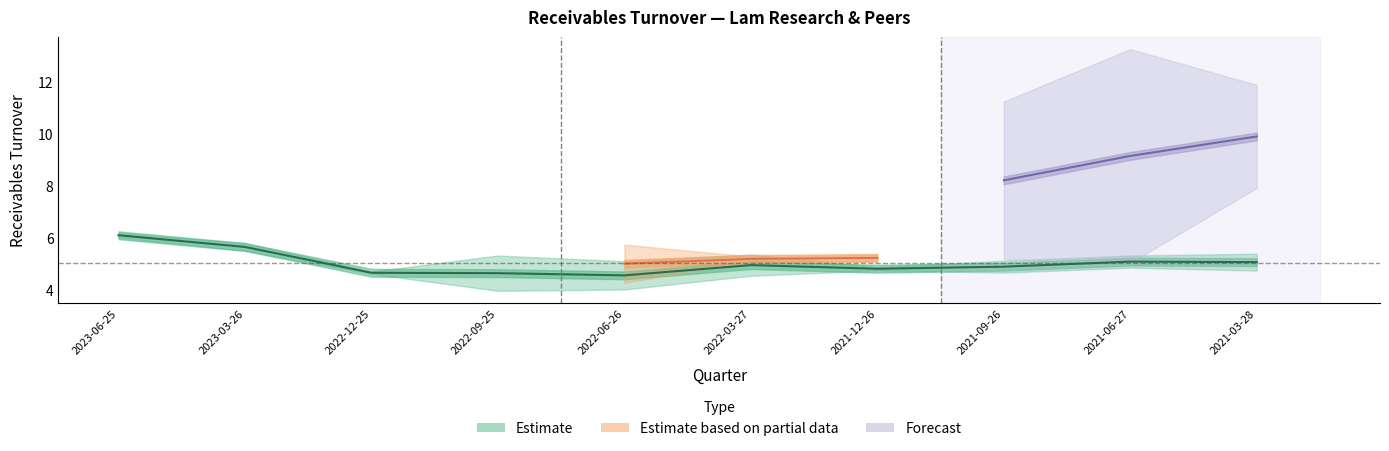

What is the smallest value displayed?

3.9